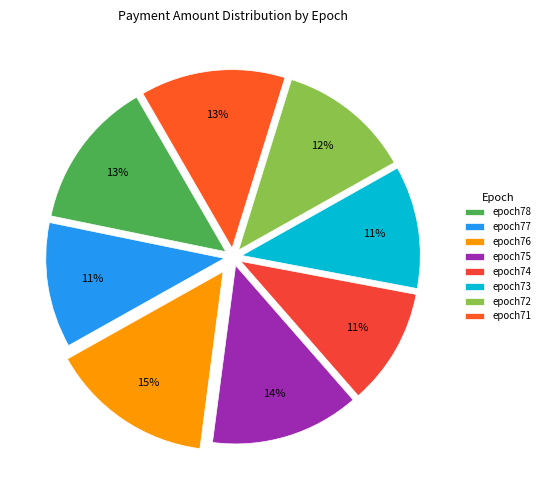

How many segments does this pie chart have?

8